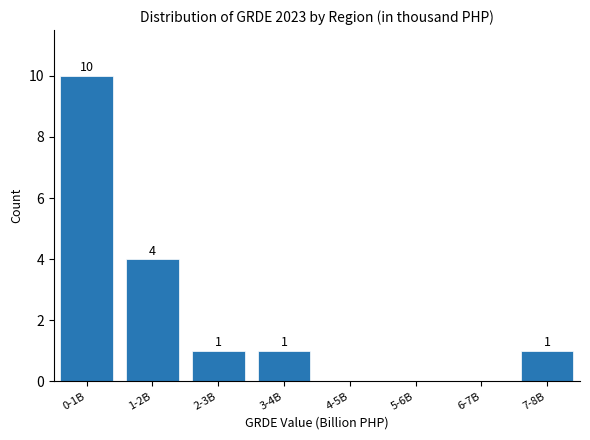

Reading left to right, transcribe all the data shown in this chart.

0-1B=10	1-2B=4	2-3B=1	3-4B=1	4-5B=0	5-6B=0	6-7B=0	7-8B=1